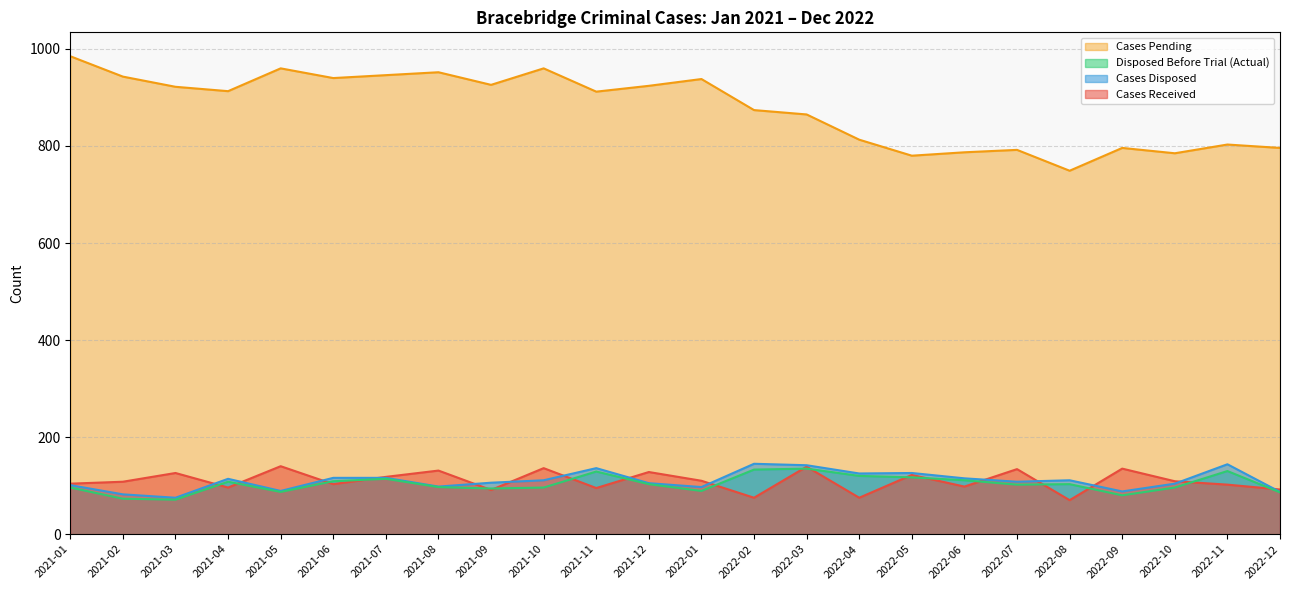

Which series has the largest total across all categories?

Cases Pending